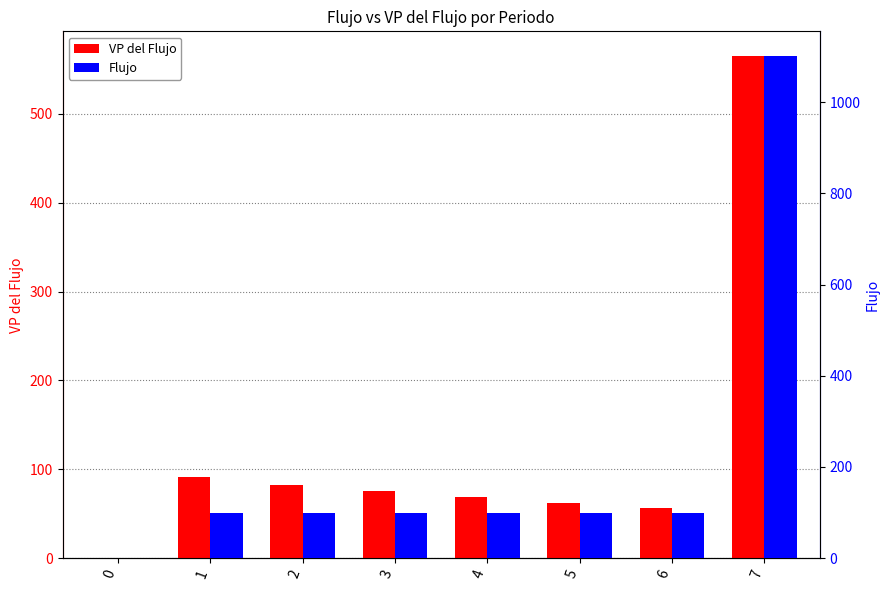

What is the difference between the VP del Flujo values at 6 and 3?

18.7